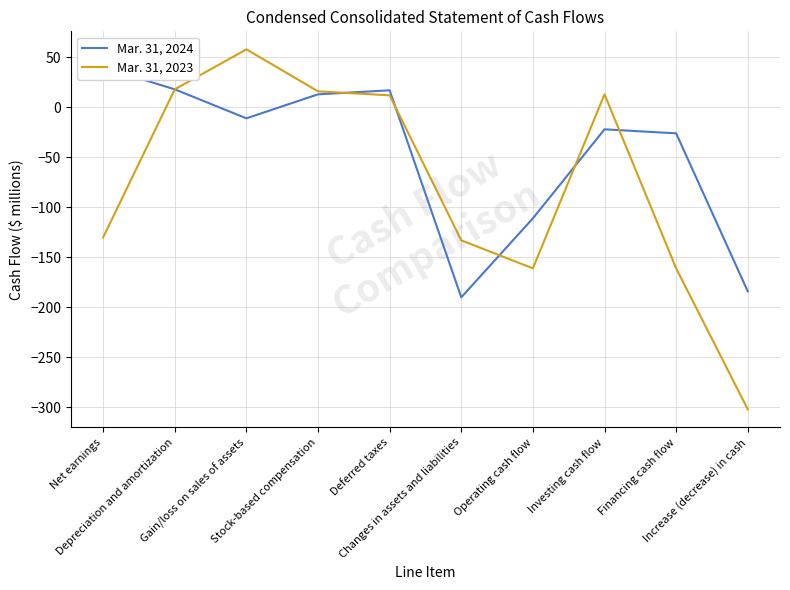

How many times do Mar. 31, 2023 and Mar. 31, 2024 cross each other?

5